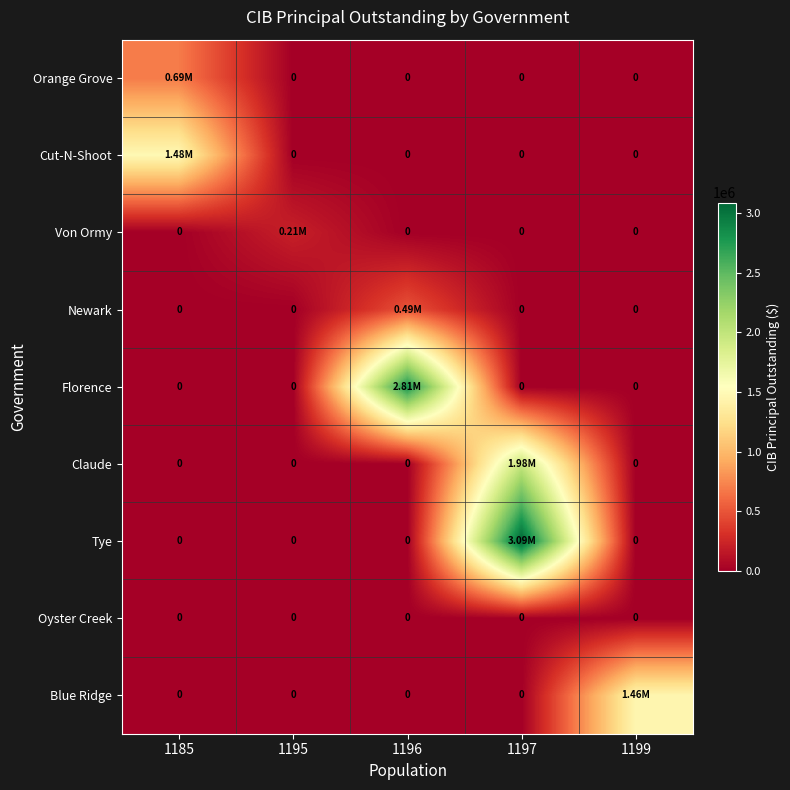

At how many categories does at least one series exceed 2851785?

1